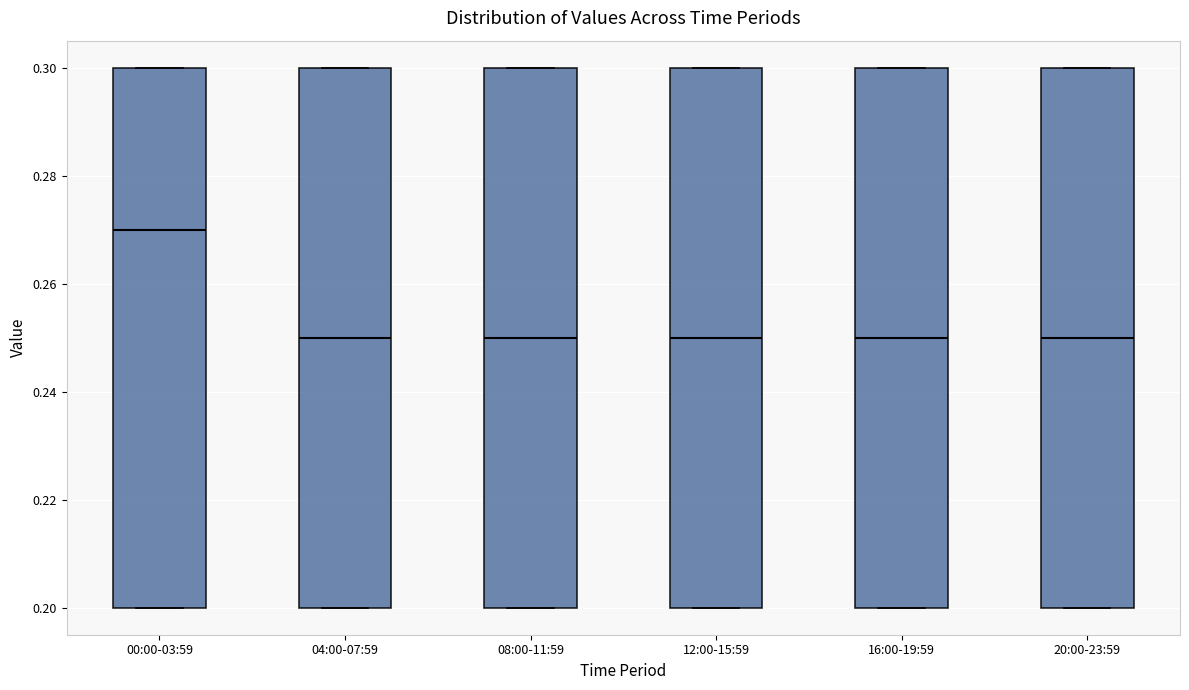

Reading left to right, read every box against the y-axis: the position of its median line, the range the box covers, and the ends of its whiskers. The values are not printed on the chart, so give them approximately, as read against the axis.

00:00-03:59: median 0.27, box 0.20 to 0.30, whiskers 0.20 to 0.30
04:00-07:59: median 0.25, box 0.20 to 0.30, whiskers 0.20 to 0.30
08:00-11:59: median 0.25, box 0.20 to 0.30, whiskers 0.20 to 0.30
12:00-15:59: median 0.25, box 0.20 to 0.30, whiskers 0.20 to 0.30
16:00-19:59: median 0.25, box 0.20 to 0.30, whiskers 0.20 to 0.30
20:00-23:59: median 0.25, box 0.20 to 0.30, whiskers 0.20 to 0.30